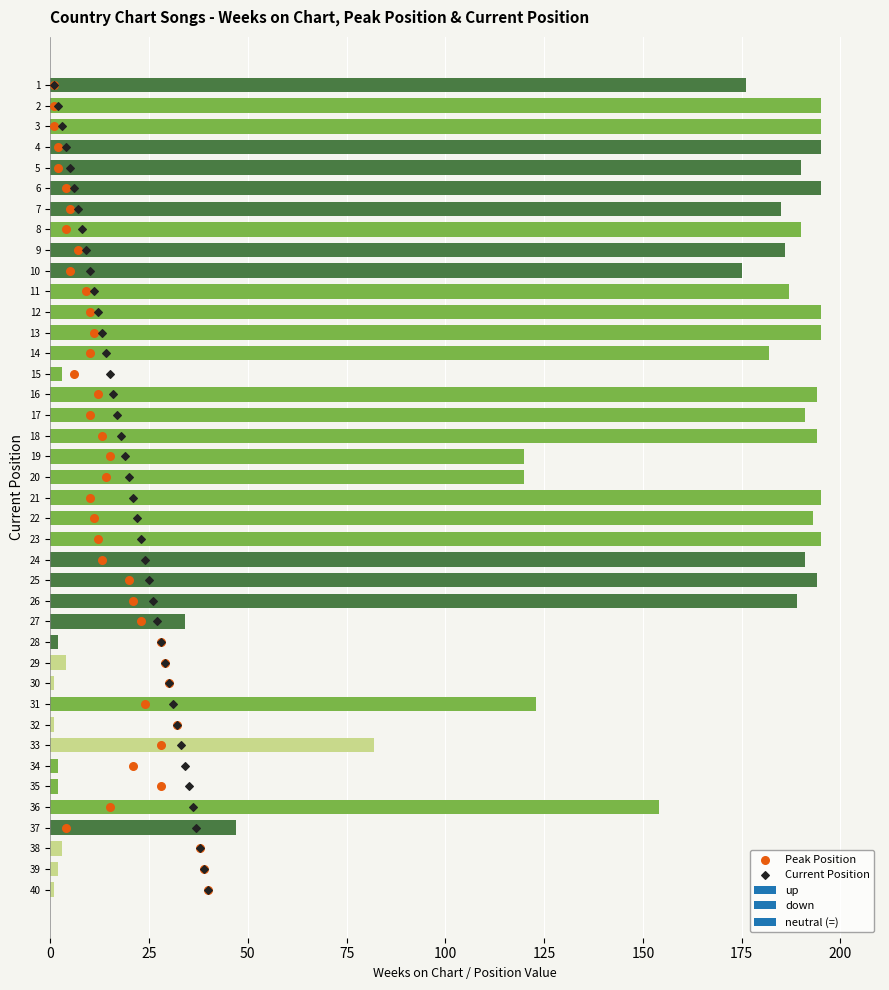

Which series has the widest spread of Y values?

Peak Position